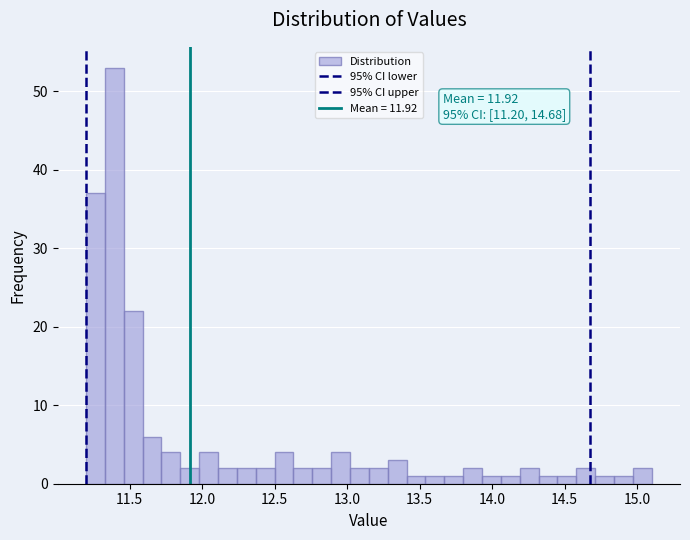

Read against the x-axis, roughly where is the centre of the tallest bar?

11.40